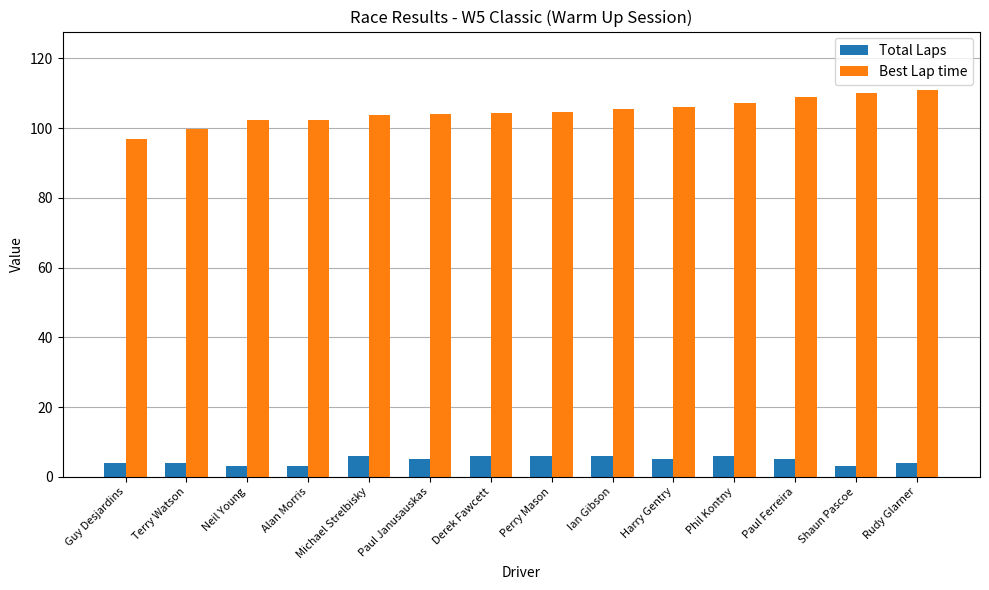

Rank the series at Terry Watson from lowest to highest value.

Total Laps, Best Lap time